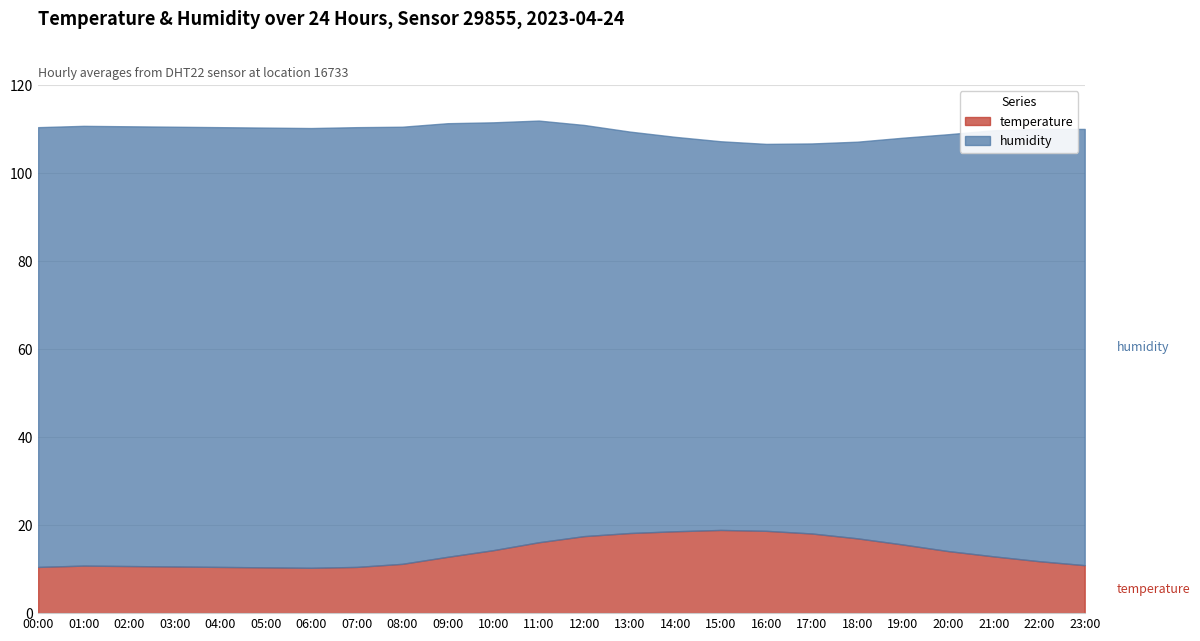

Between 13:00 and 16:00, which series saw the biggest shift?

humidity